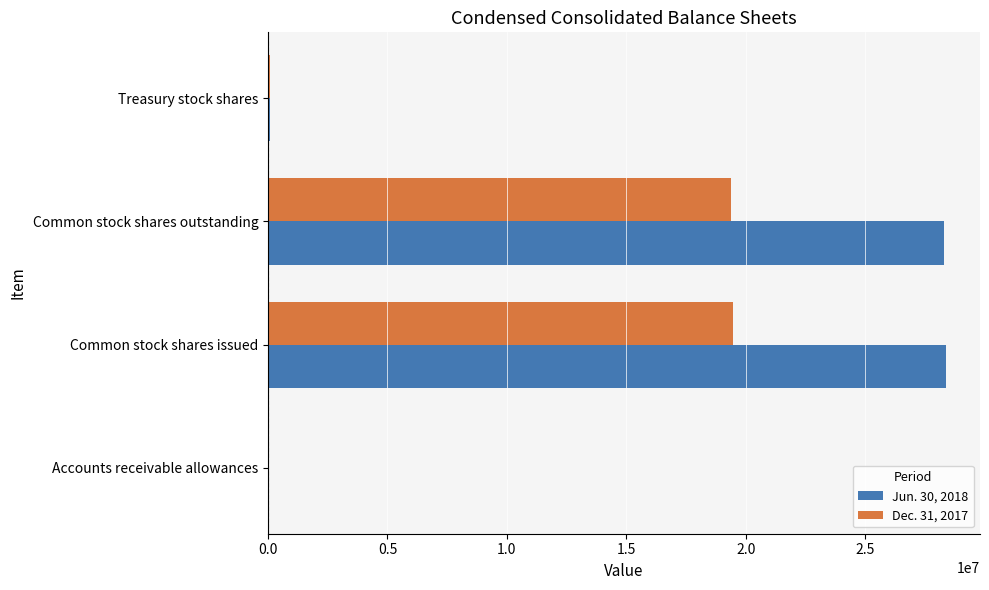

Is it true that Jun. 30, 2018 equals 28390271 at Common stock shares issued?

True